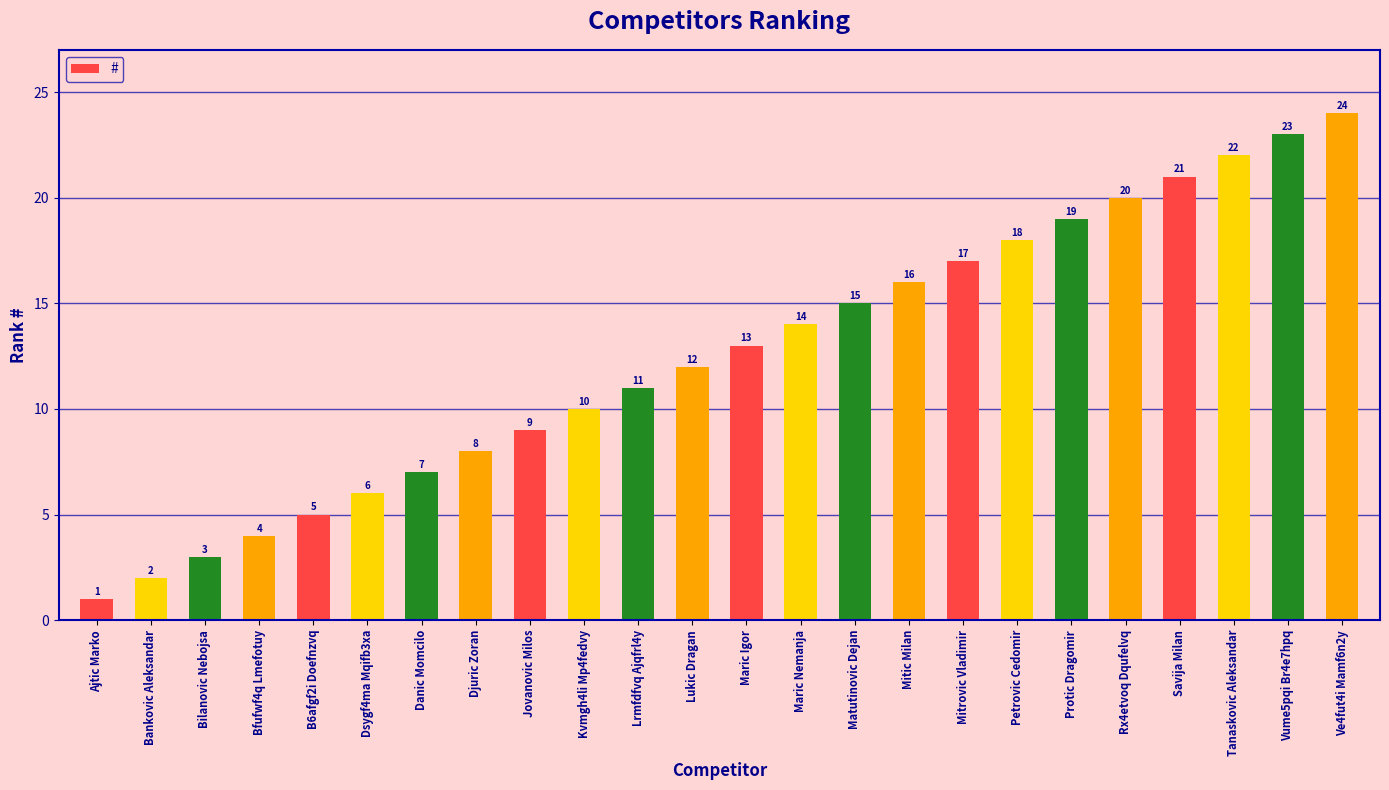

What is the label of the 20th bar from the left?

Rx4etvoq Dqufelvq